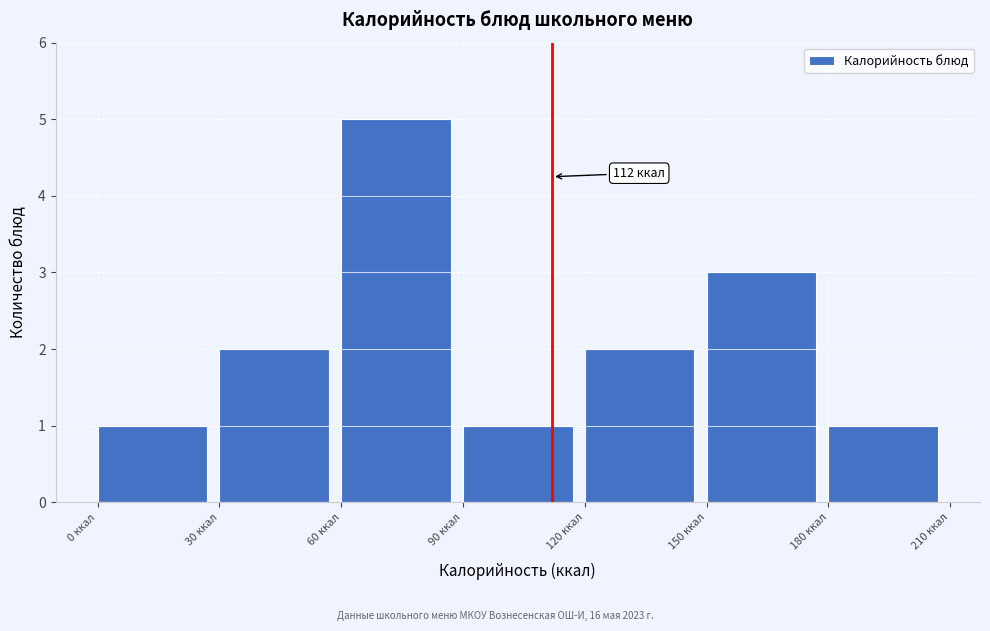

Which range on the x-axis has the tallest bar?

60 to 90